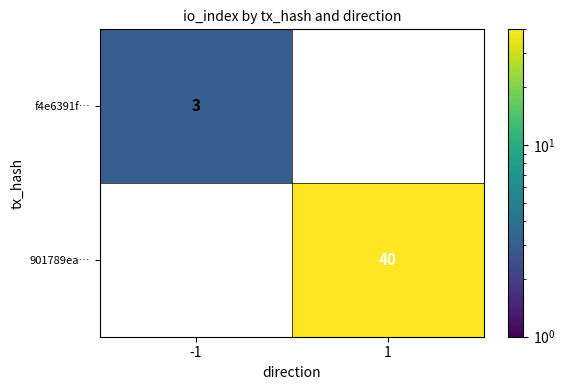

The 901789ea… series shows 19 at 1. True or false?

False